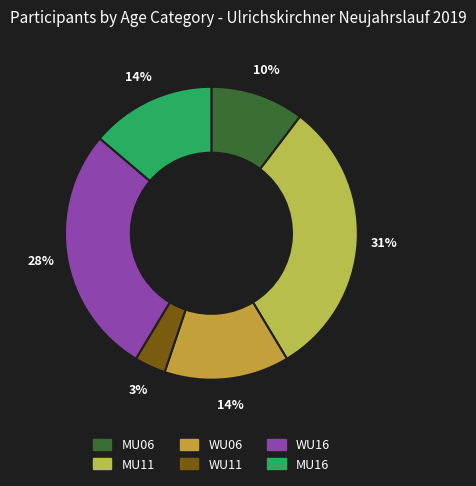

Is MU16 the majority of the pie?

No